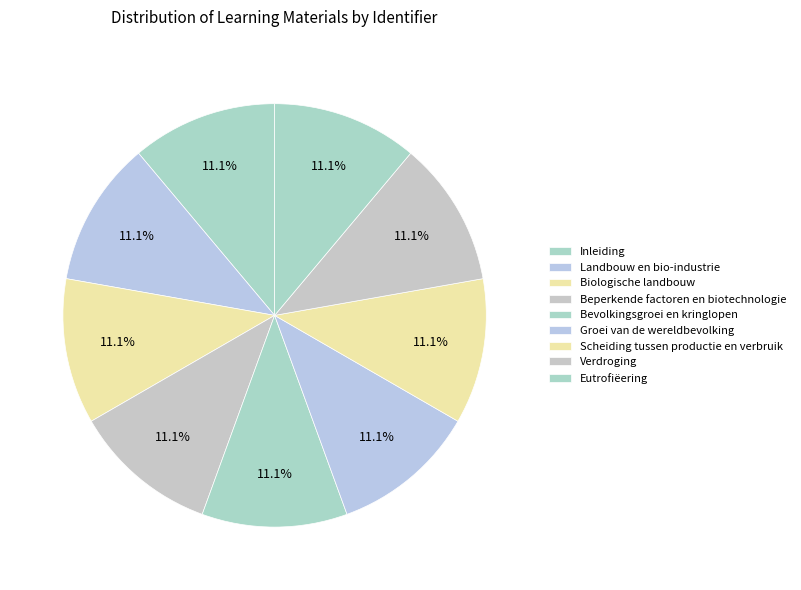

Is it true that Biologische landbouw is 11% of the pie?

True